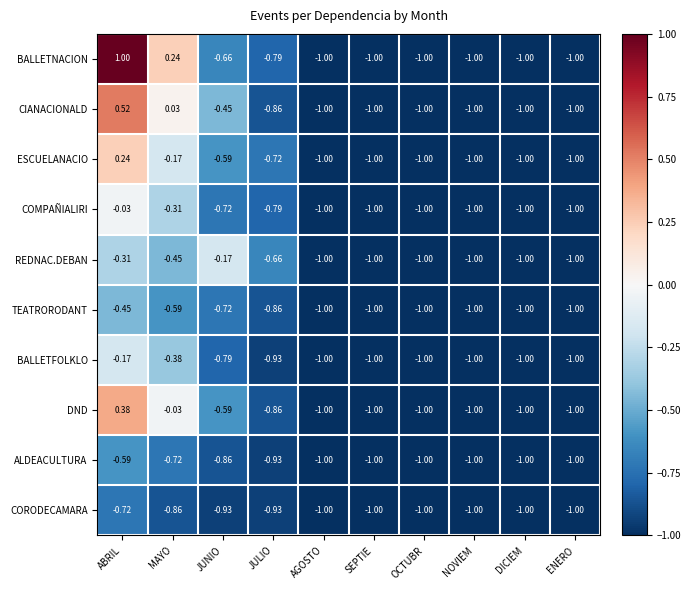

Where is TEATRORODANT nearest to the value 0?

ABRIL